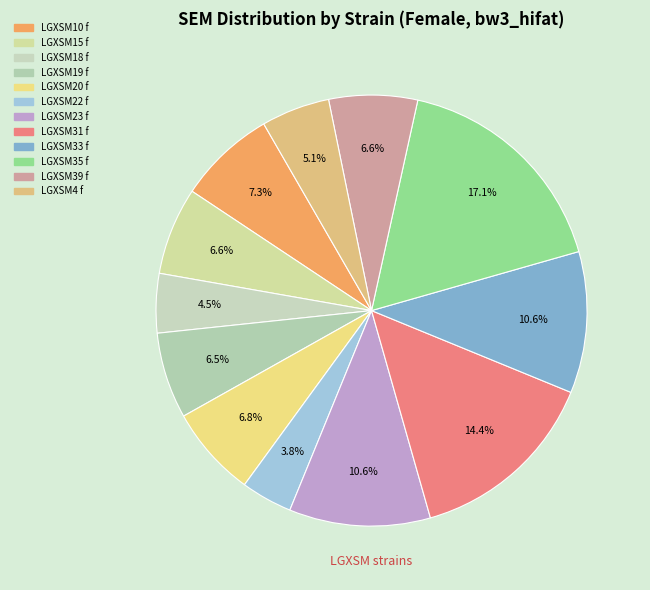

How many segments does this pie chart have?

12